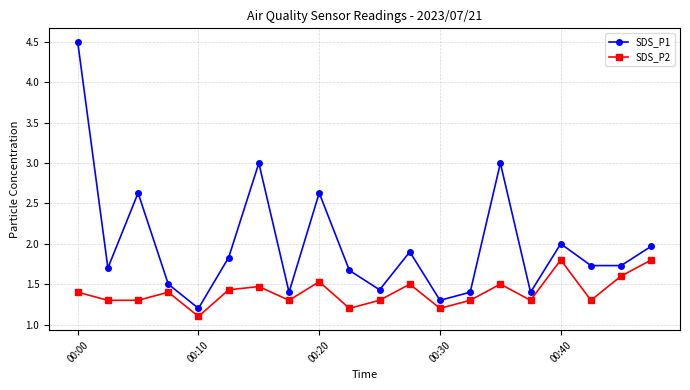

What is the value of the SDS_P1 point at the 2nd from the left?

1.7